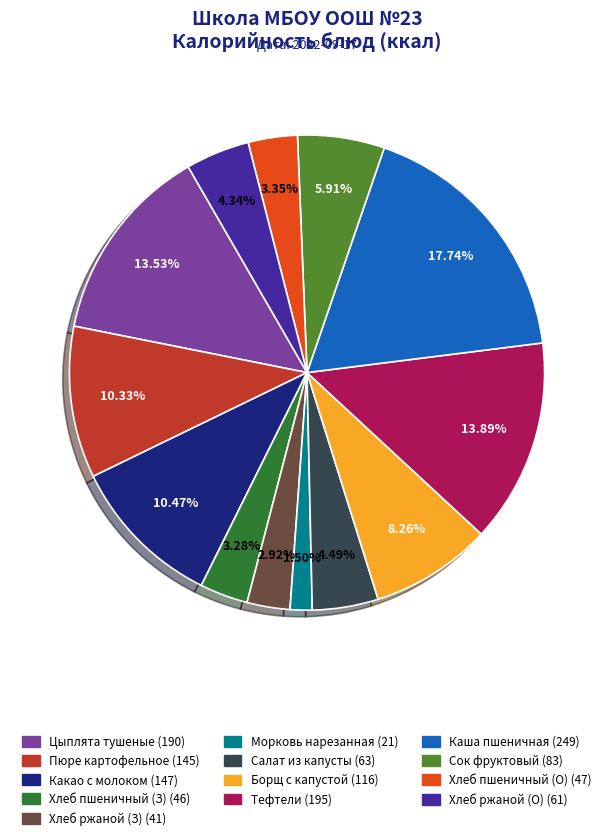

Is there a majority slice in this chart?

No